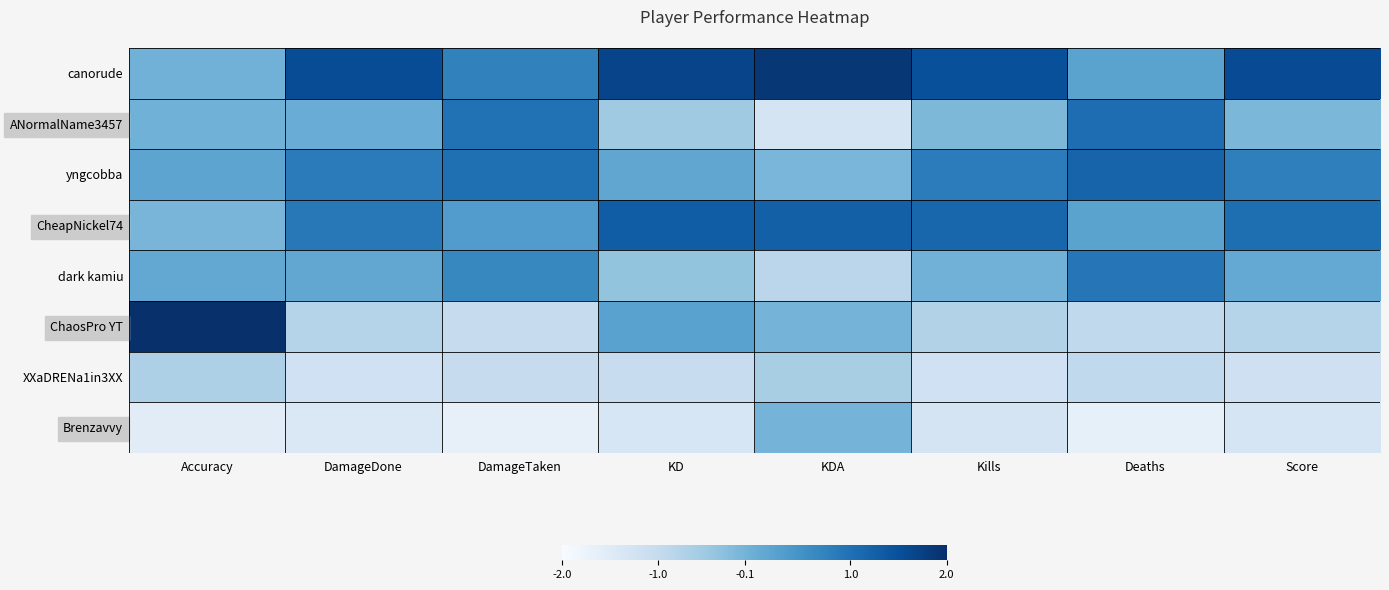

Reading right to left, what are all the values shown in this chart?

canorude: Score=1.6	Deaths=0.2	Kills=1.5	KDA=1.9	KD=1.7	DamageTaken=0.7	DamageDone=1.6	Accuracy=-0.1
ANormalName3457: Score=-0.2	Deaths=1.1	Kills=-0.2	KDA=-1.3	KD=-0.5	DamageTaken=1.0	DamageDone=0.0	Accuracy=-0.1
yngcobba: Score=0.8	Deaths=1.2	Kills=0.8	KDA=-0.1	KD=0.1	DamageTaken=1.0	DamageDone=0.8	Accuracy=0.2
CheapNickel74: Score=1.0	Deaths=0.2	Kills=1.2	KDA=1.3	KD=1.3	DamageTaken=0.3	DamageDone=0.9	Accuracy=-0.1
dark kamiu: Score=0.1	Deaths=0.9	Kills=-0.1	KDA=-0.9	KD=-0.4	DamageTaken=0.7	DamageDone=0.1	Accuracy=0.1
ChaosPro YT: Score=-0.8	Deaths=-0.9	Kills=-0.7	KDA=-0.1	KD=0.2	DamageTaken=-1.0	DamageDone=-0.8	Accuracy=2.2
XXaDRENa1in3XX: Score=-1.2	Deaths=-0.9	Kills=-1.2	KDA=-0.6	KD=-1.0	DamageTaken=-1.0	DamageDone=-1.2	Accuracy=-0.7
Brenzavvy: Score=-1.3	Deaths=-1.7	Kills=-1.3	KDA=-0.1	KD=-1.4	DamageTaken=-1.7	DamageDone=-1.4	Accuracy=-1.5